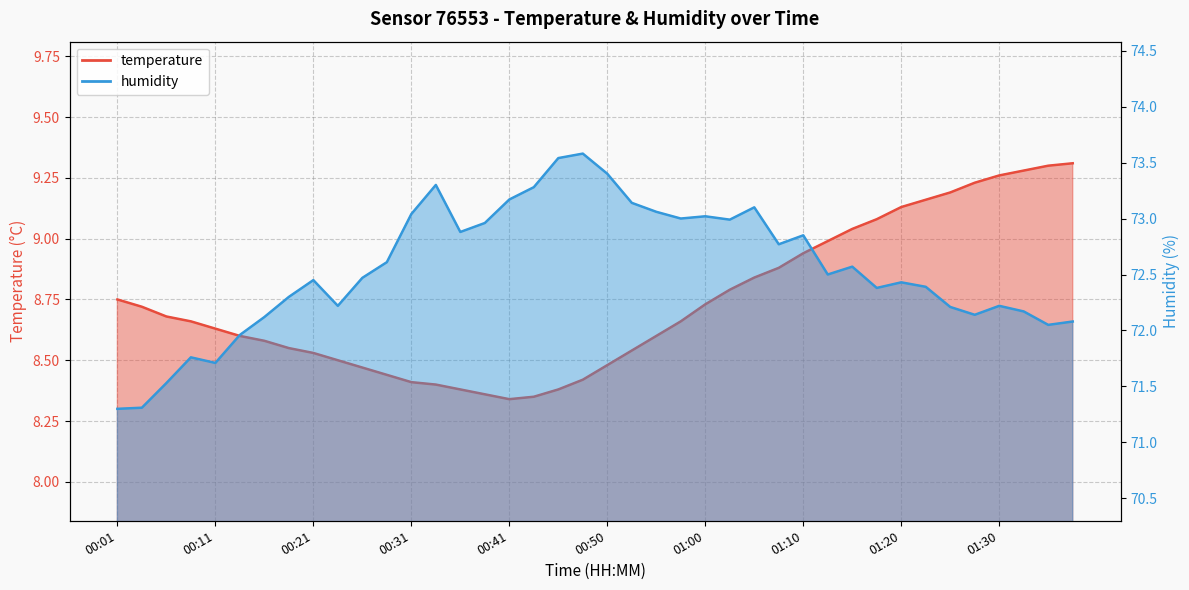

What is the average value of the humidity series?

72.5